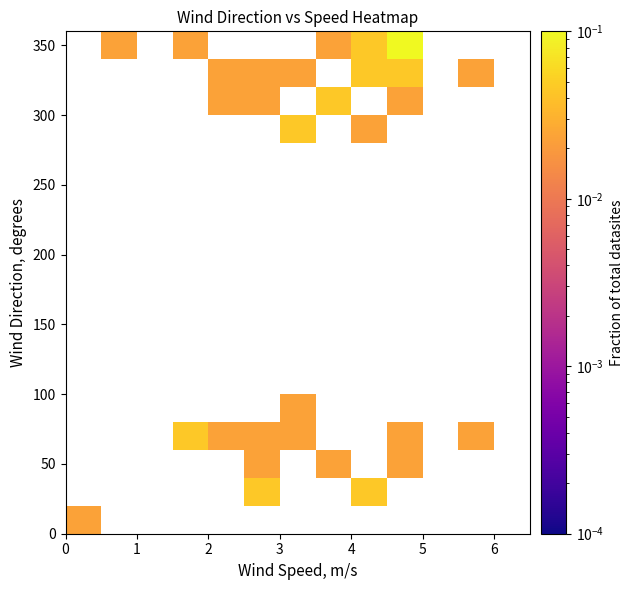

How many categories are shown in the chart?

13